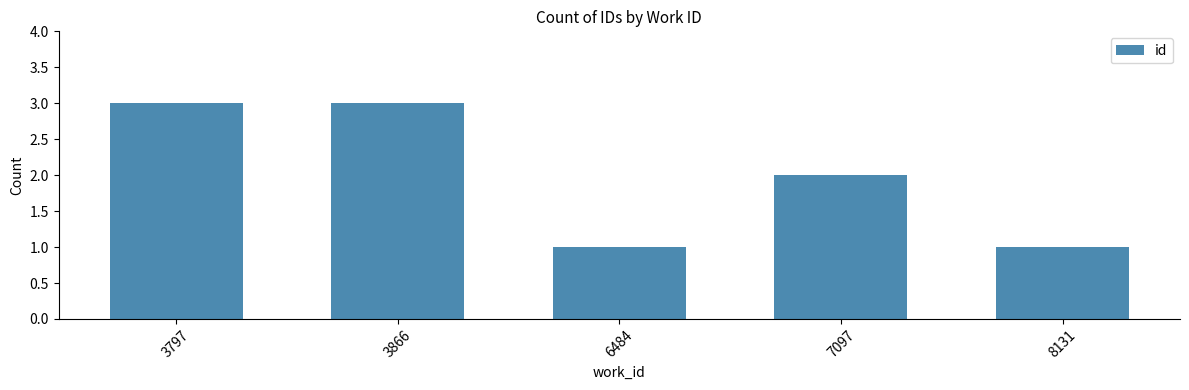

What is the value of the 3rd bar from the left?

1